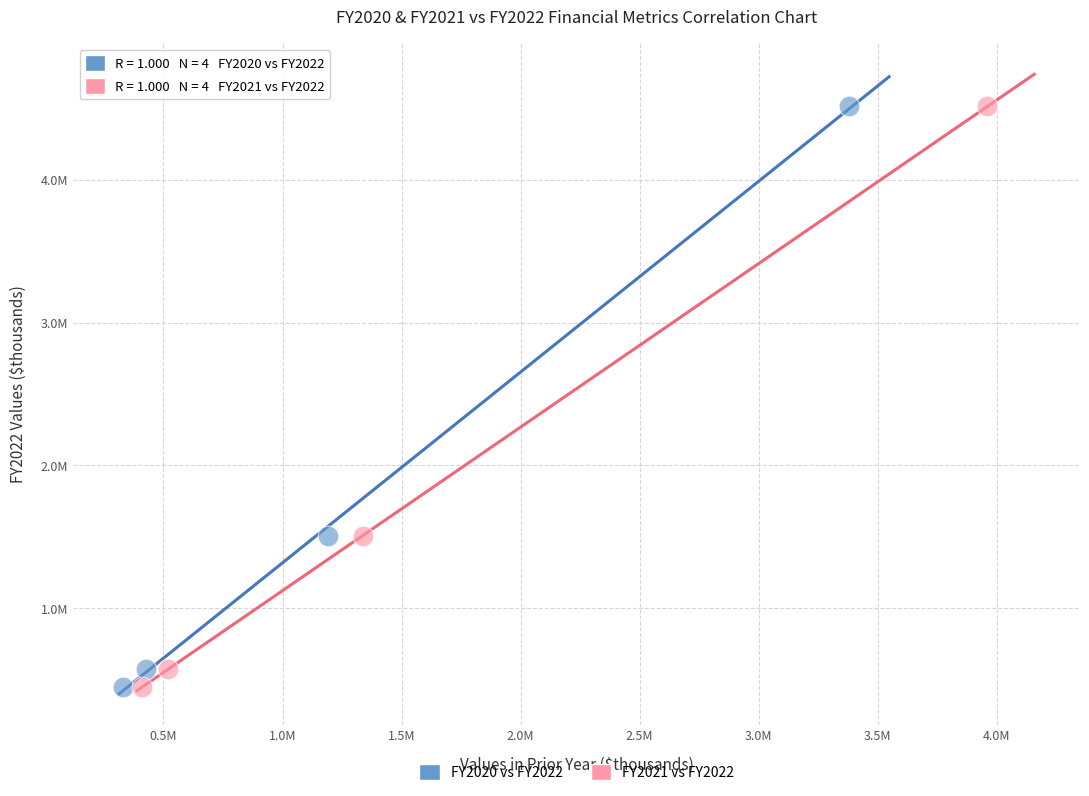

What are all the series names shown in the legend?

FY2020 vs FY2022, FY2021 vs FY2022